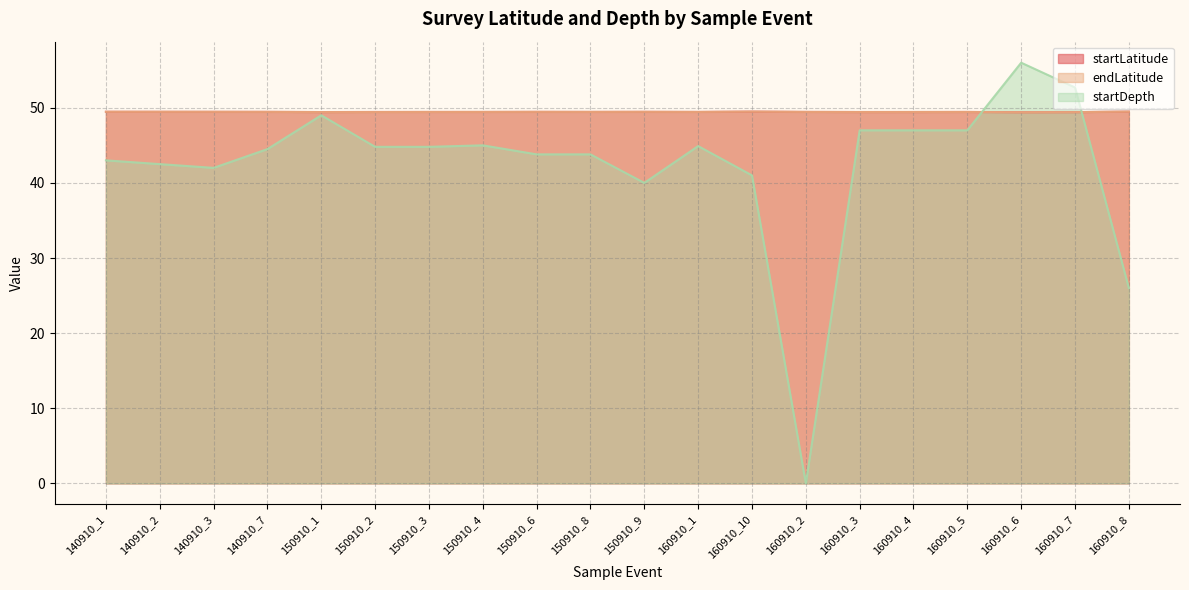

What is the average value of the startDepth series?

42.2